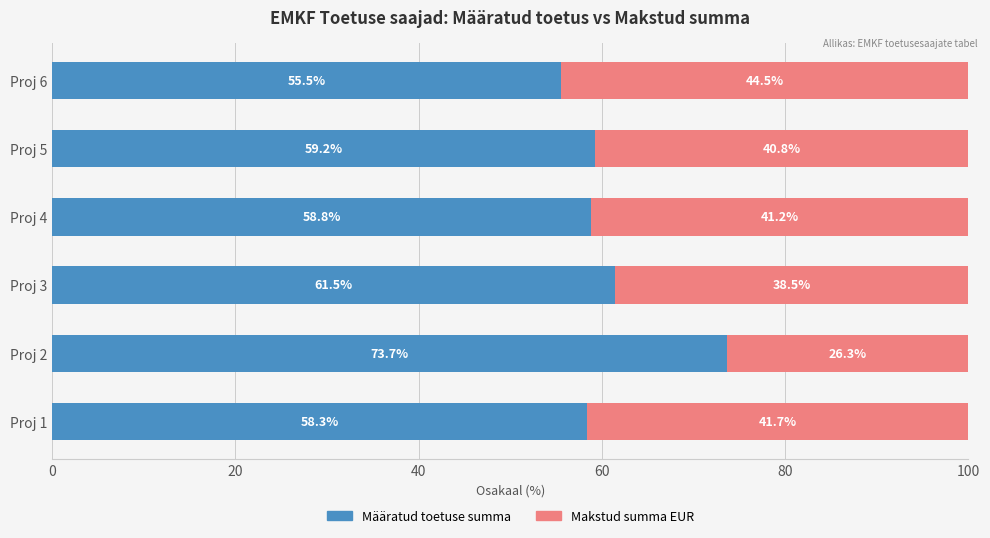

What is the difference between the Määratud toetuse summa values at Proj 4 and Proj 5?

0.4